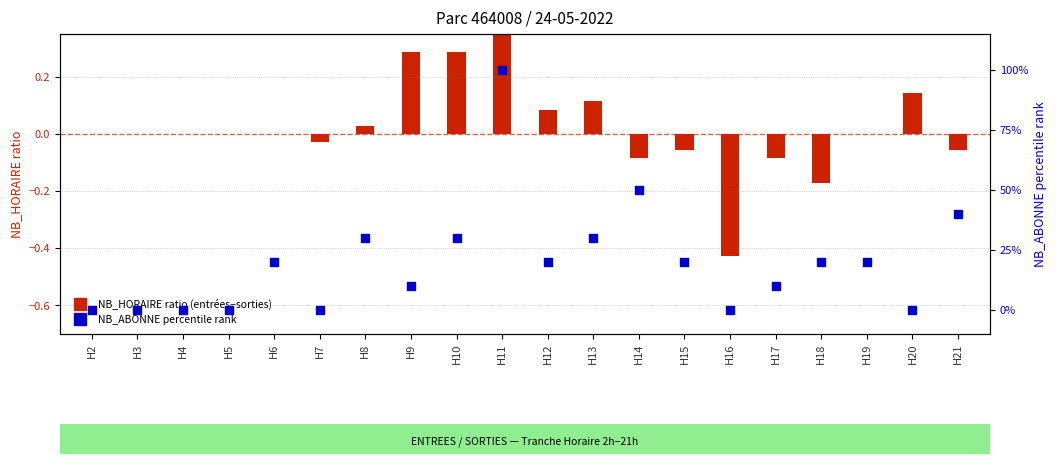

Which series contains the highest Y value?

NB_ABONNE percentile rank